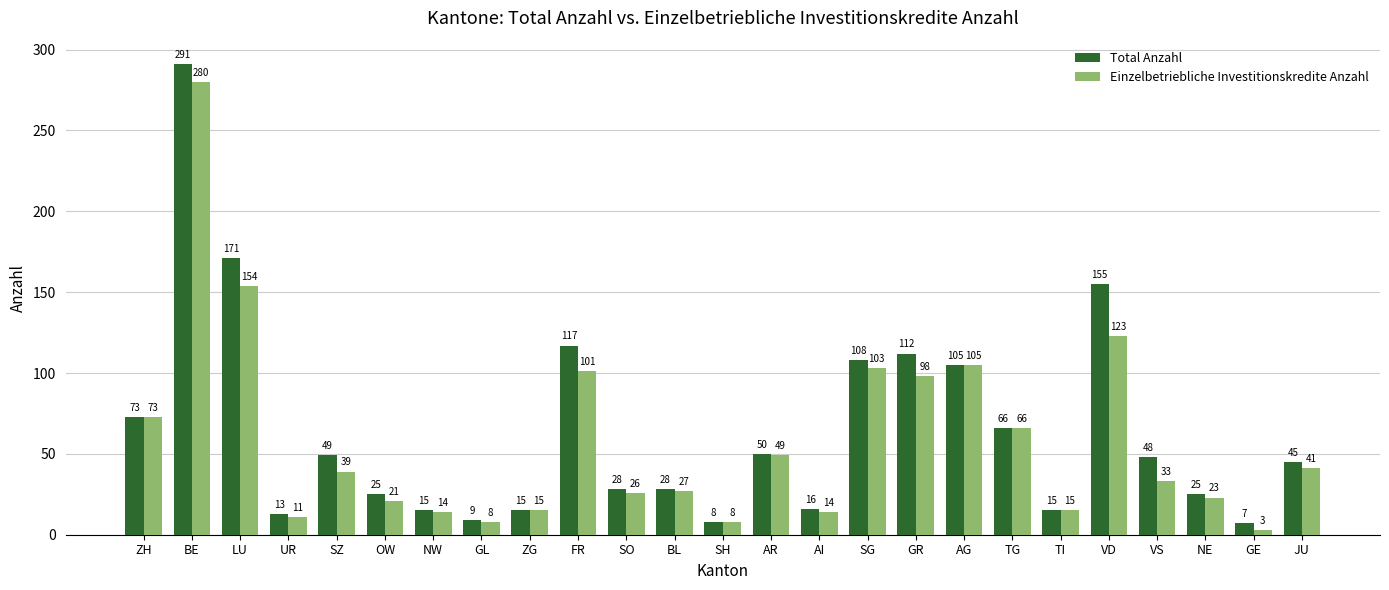

The value of Total Anzahl at AR is 50. True or false?

True